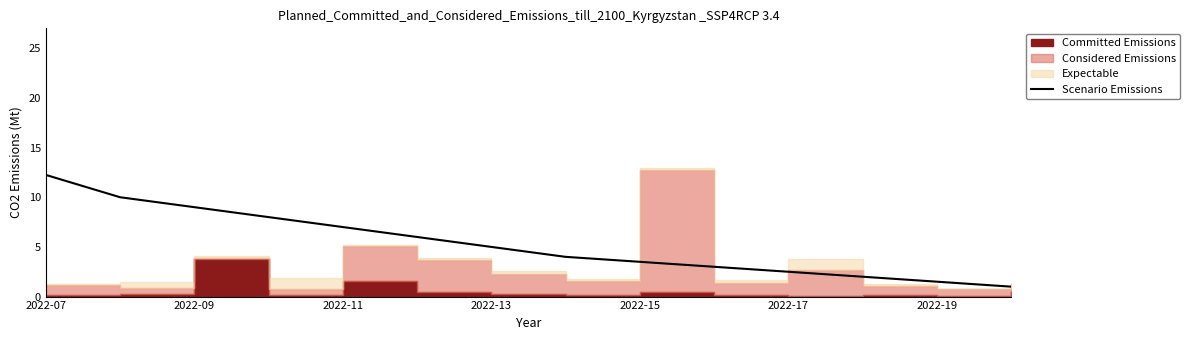

How many lines are shown in the chart?

1